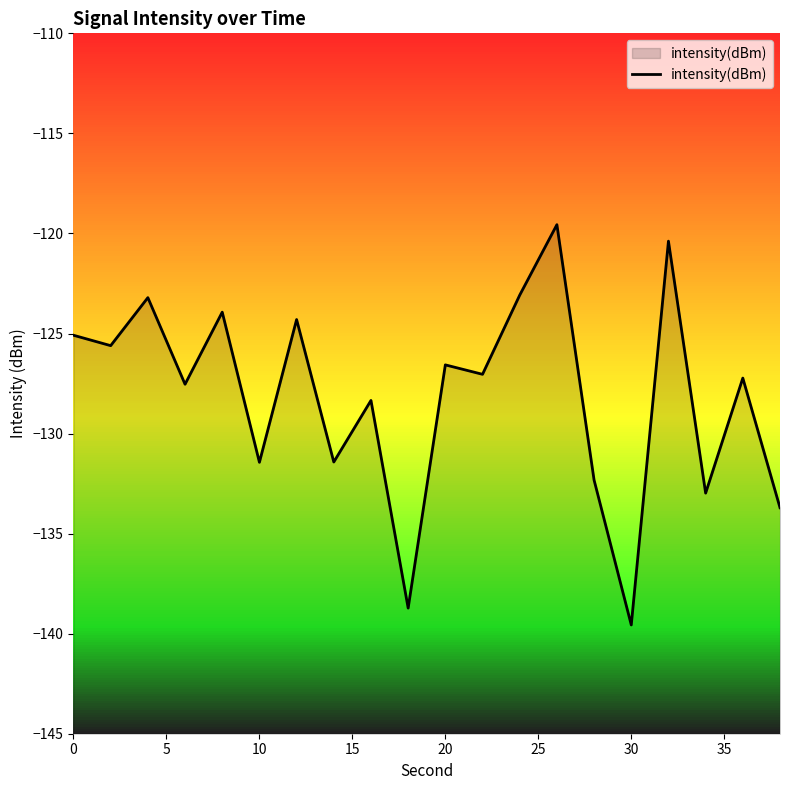

What is the difference between the maximum and minimum values?

20.0